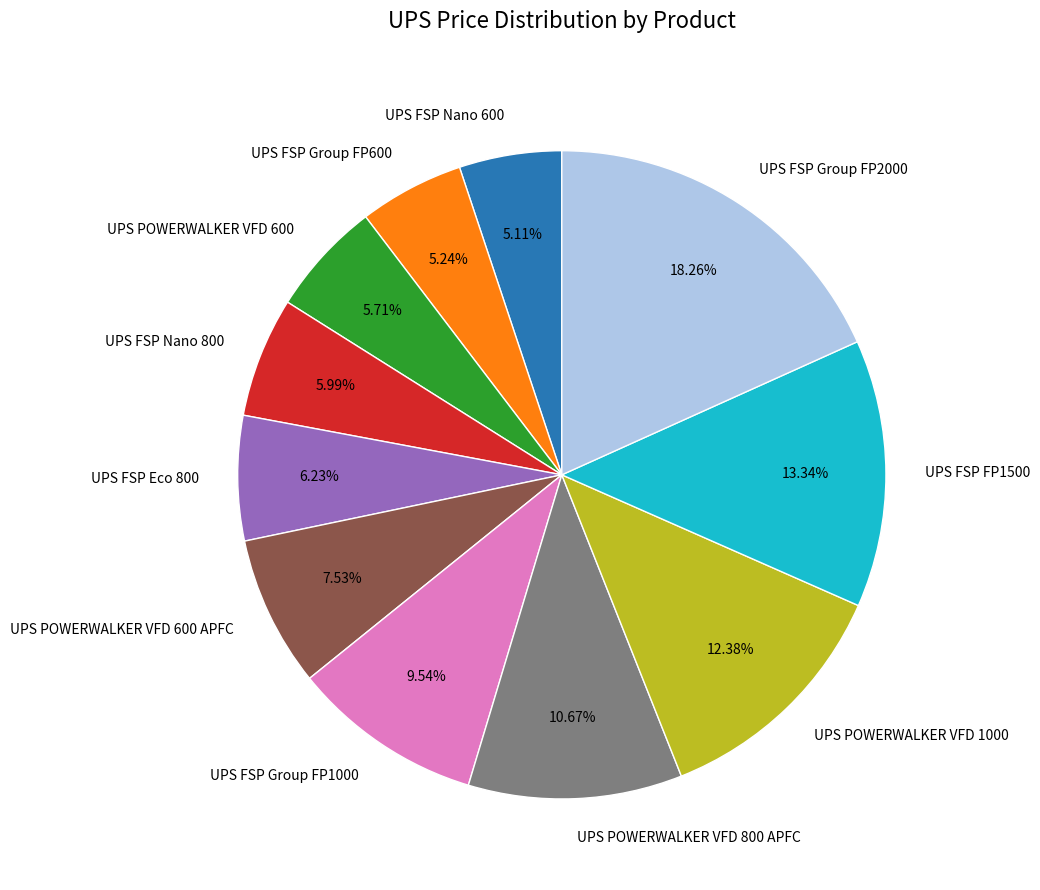

How much of the chart is everything except UPS POWERWALKER VFD 600?

94.3%